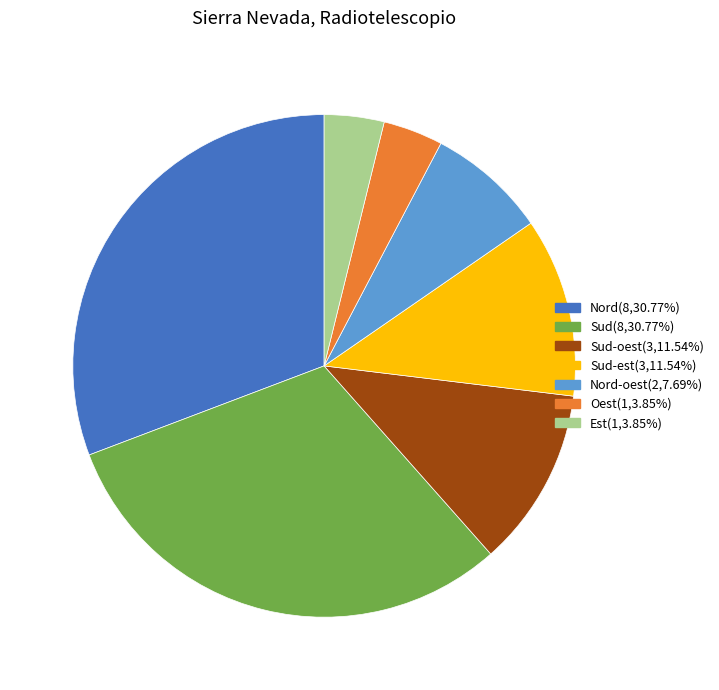

Combined, do Sud(8,30.77%) and Nord(8,30.77%) account for over 50%?

Yes